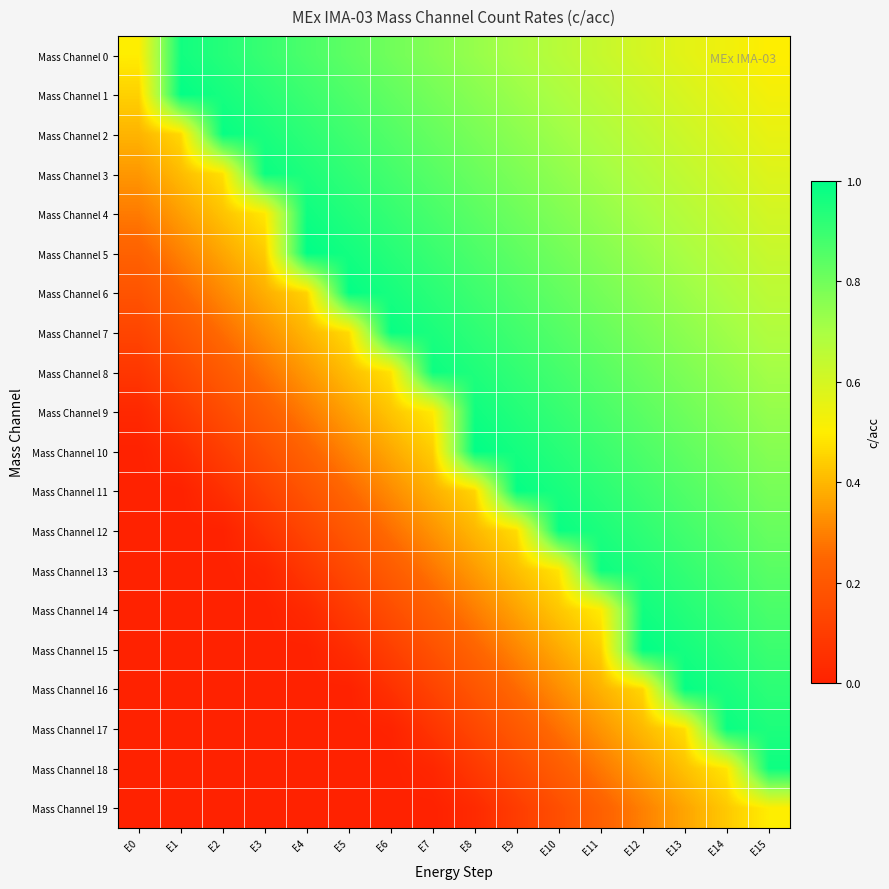

At how many categories does at least one series exceed 0?

16